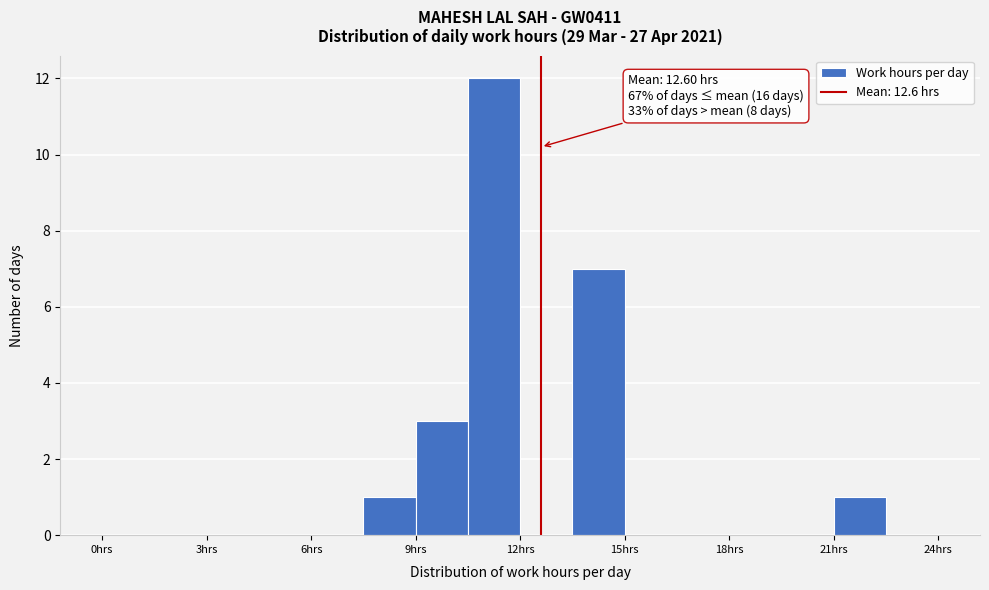

Read against the x-axis, roughly where is the centre of the tallest bar?

11.5